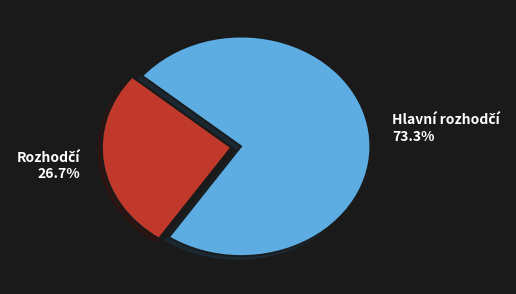

To the nearest percent, what is the difference between the largest and smallest slice percentages?

47%